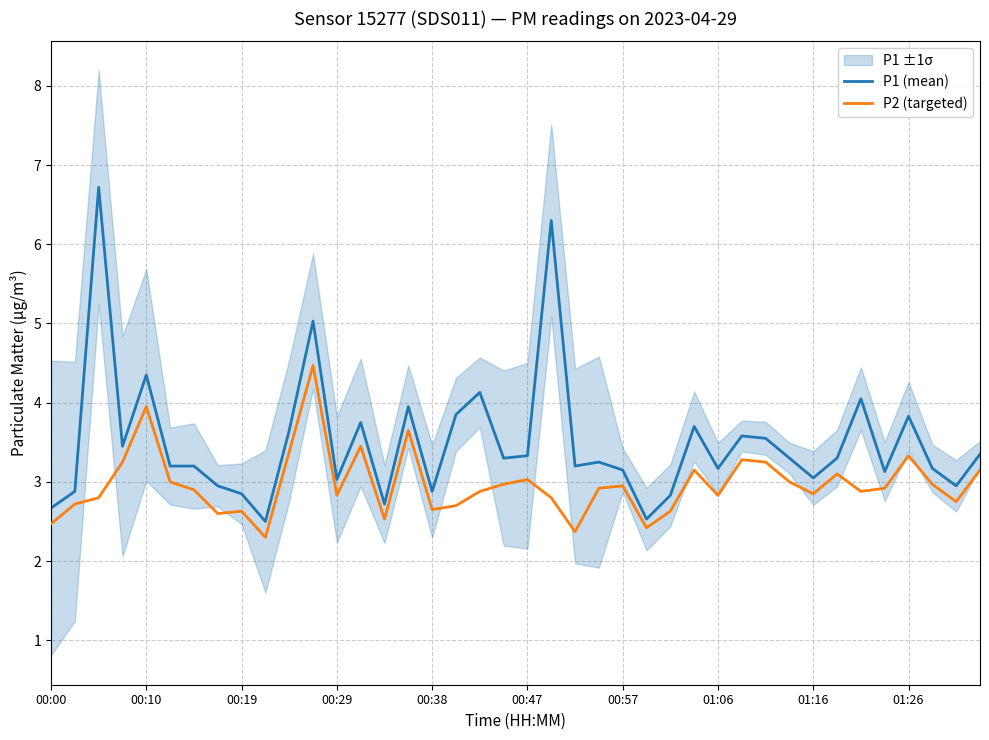

List the series in order of their peak value, lowest first.

P2 (targeted), P1 (mean)